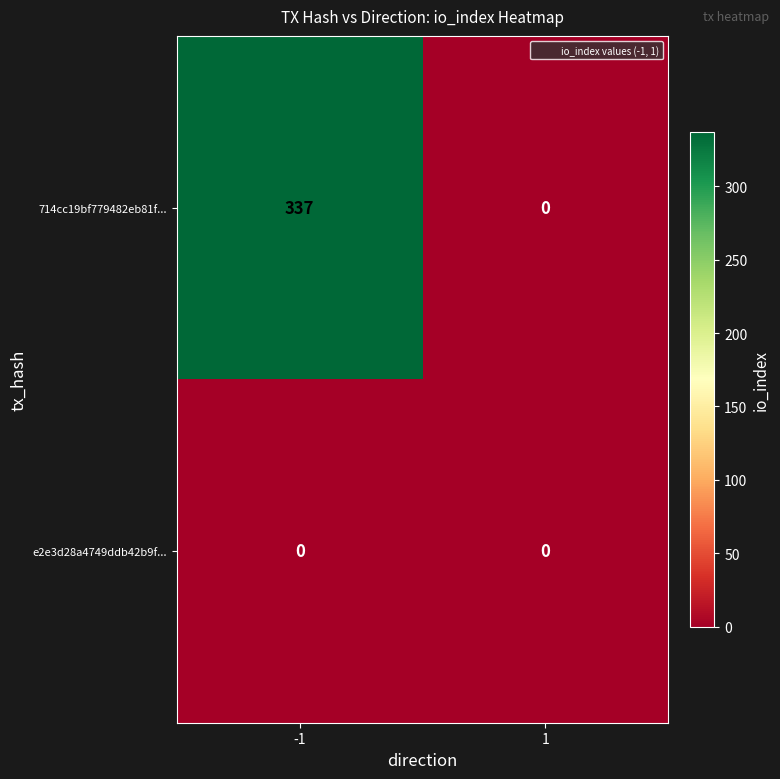

Which series has the largest total across all categories?

714cc19bf779482eb81f...